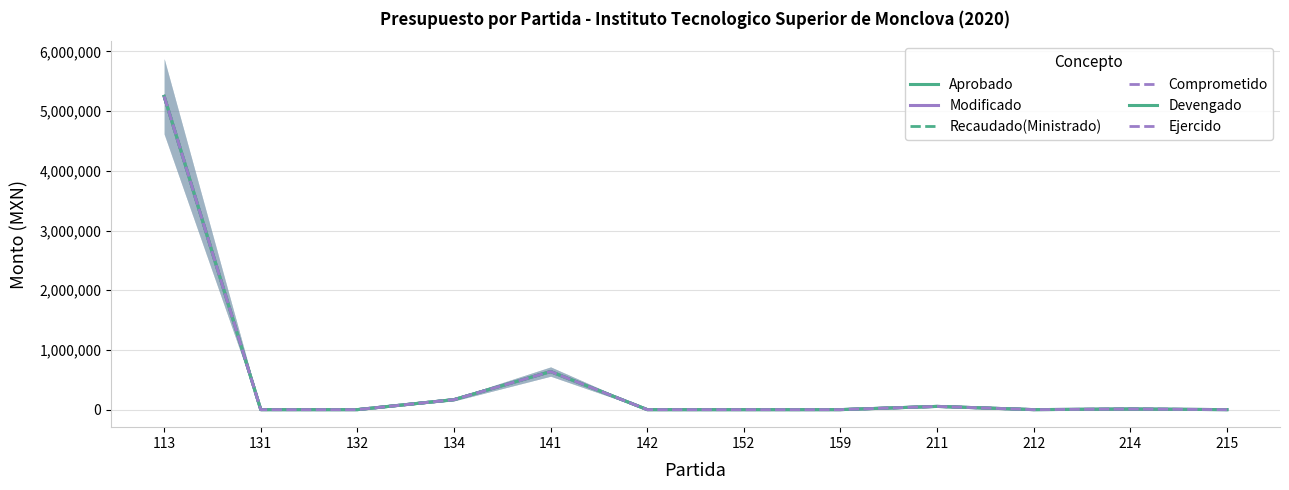

True or false: Recaudado(Ministrado) and Devengado cross at least once.

False